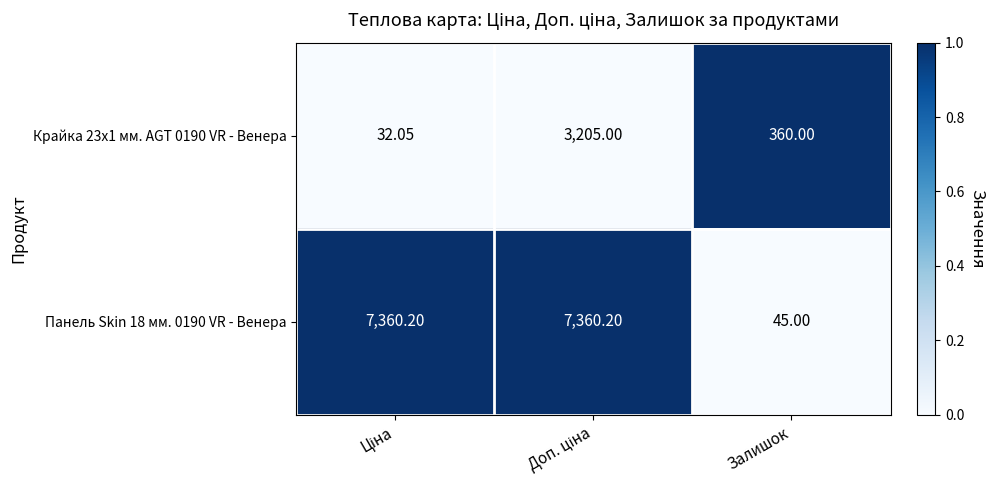

At which label is Панель Skin 18 мм. 0190 VR - Венера closest to 3702?

Залишок